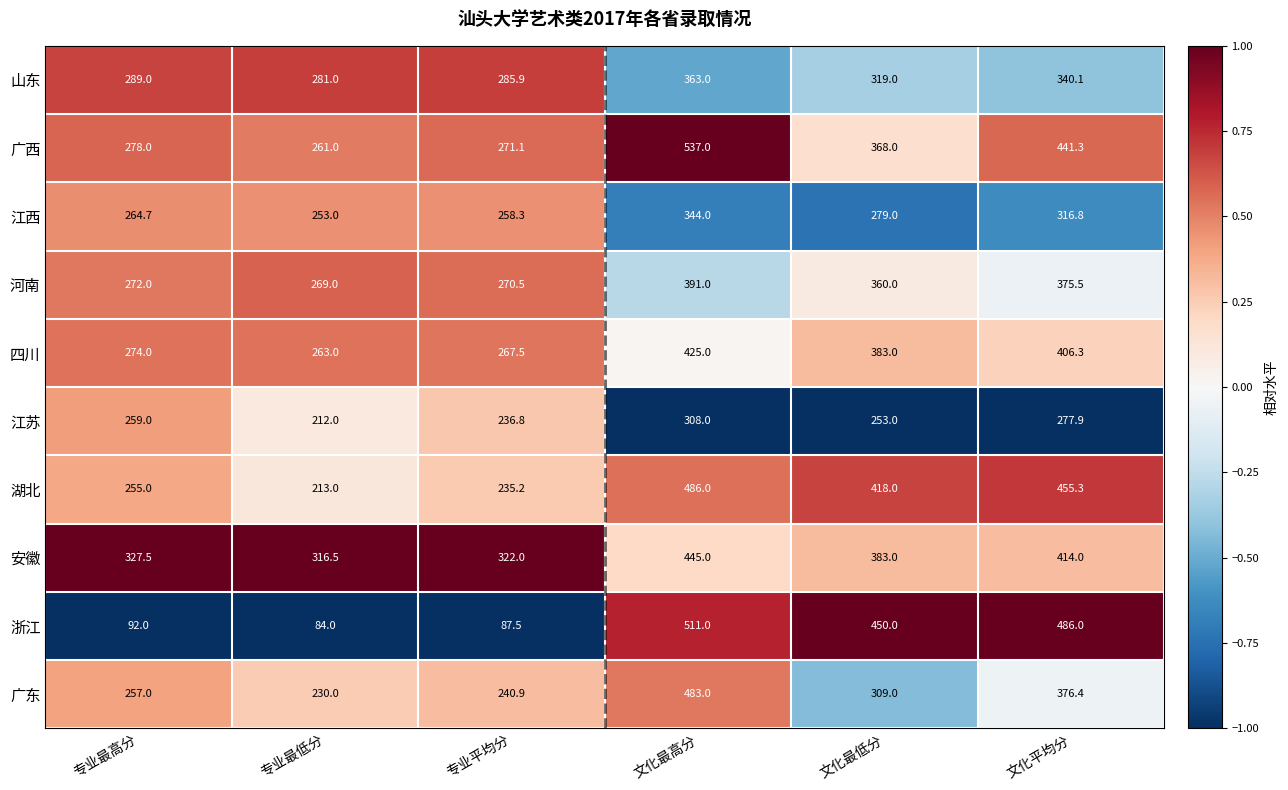

At which category is the sum across all series the highest?

文化最高分